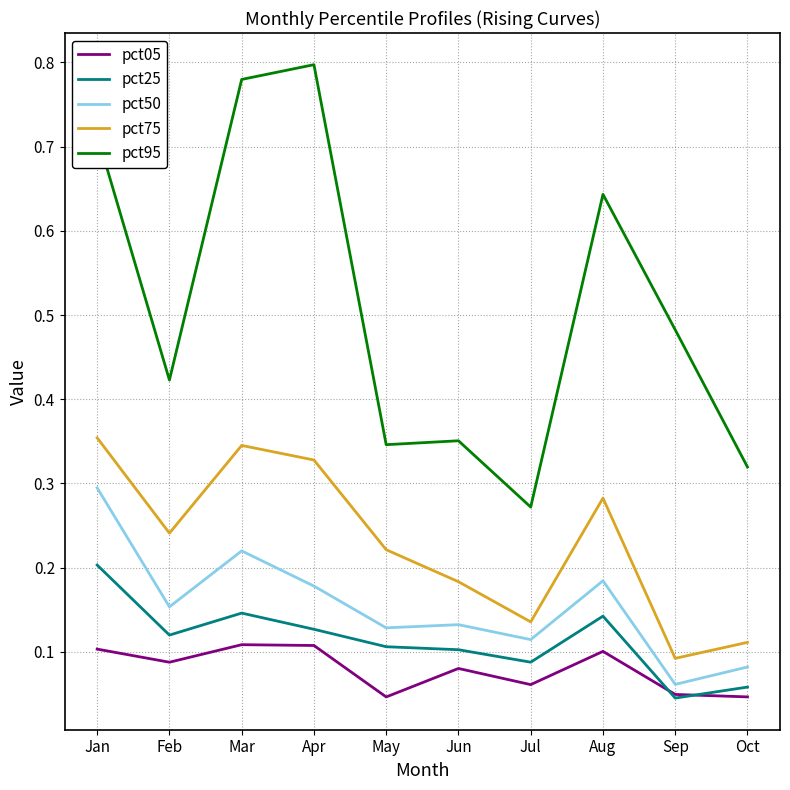

Which series changed the most between Jan and Oct?

pct95